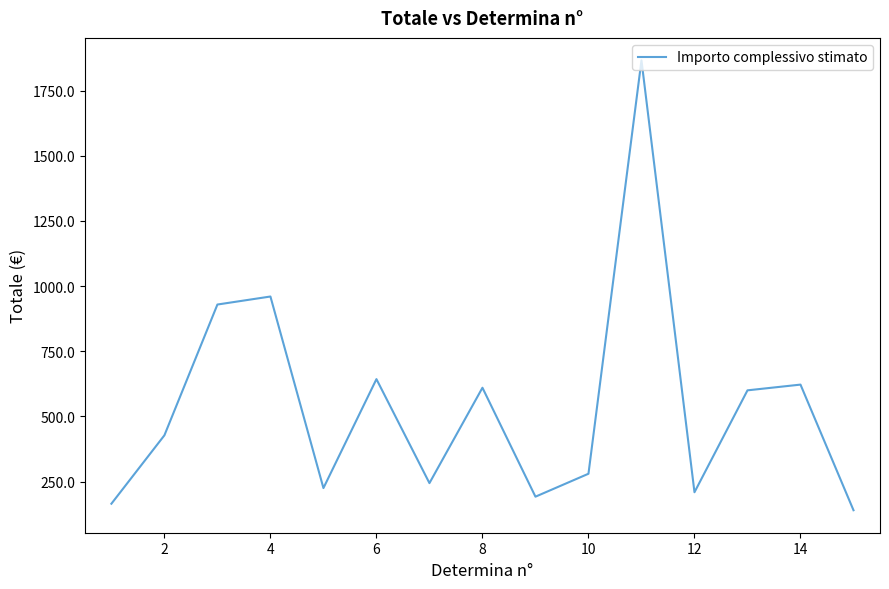

What is the greatest value displayed?

1866.0